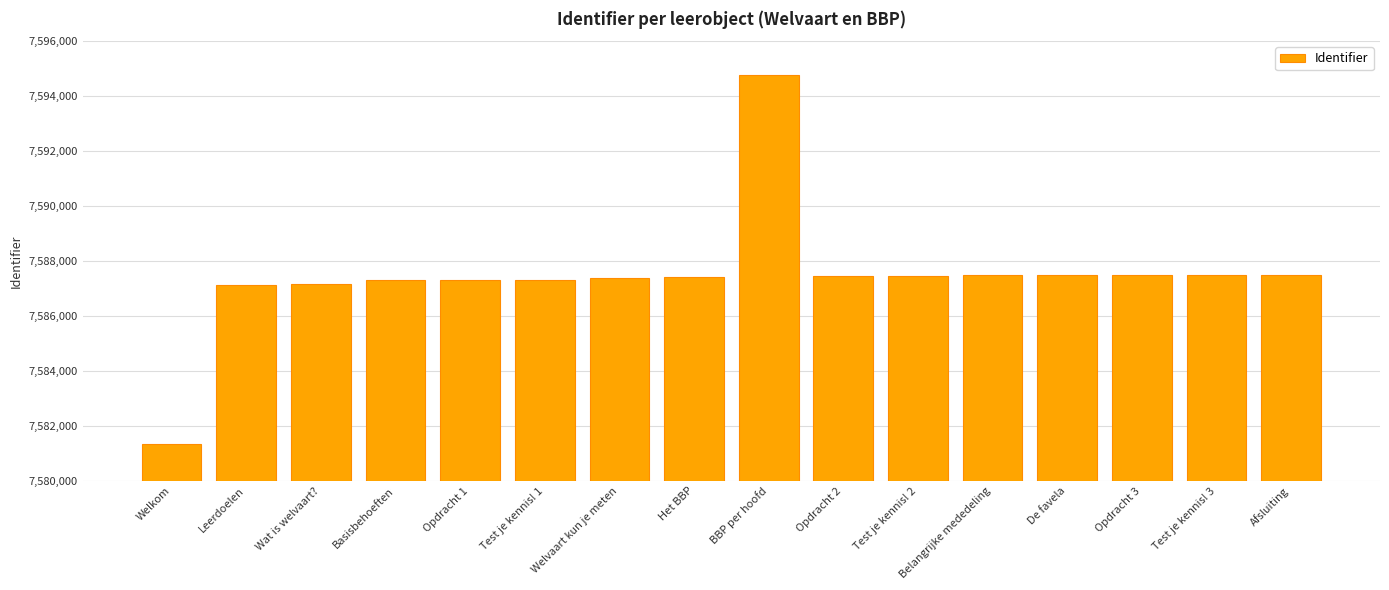

What is the label of the 10th bar from the right?

Welvaart kun je meten